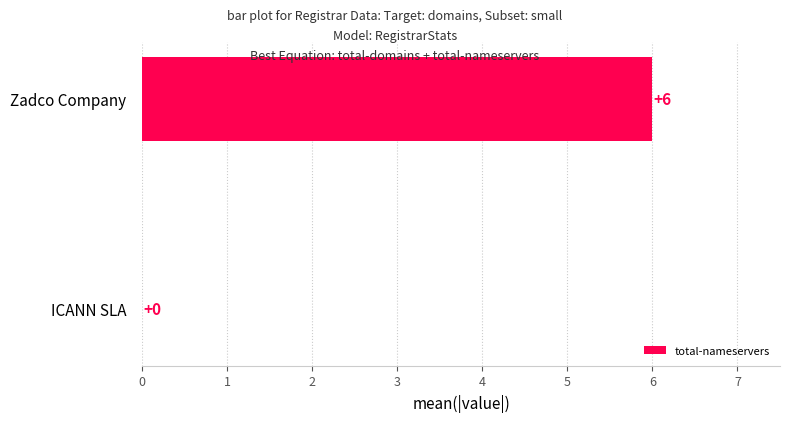

What is the maximum value shown in the chart?

6